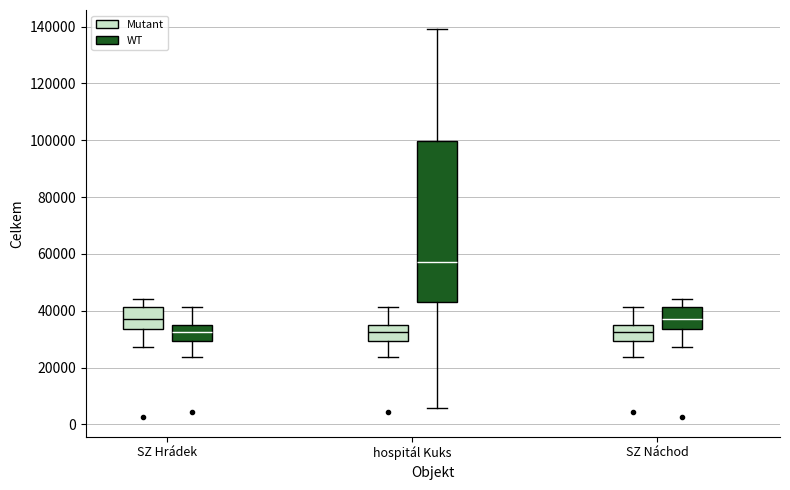

Reading left to right, read every box against the y-axis: the position of its median line, the range the box covers, and the ends of its whiskers. The values are not printed on the chart, so give them approximately, as read against the axis.

SZ Hrádek (Mutant): median 38000, box 34000 to 42000, whiskers 28000 to 44000
SZ Hrádek (WT): median 32000, box 30000 to 34000, whiskers 24000 to 42000
hospitál Kuks (Mutant): median 32000, box 30000 to 34000, whiskers 24000 to 42000
hospitál Kuks (WT): median 58000, box 44000 to 100000, whiskers 6000 to 140000
SZ Náchod (Mutant): median 32000, box 30000 to 34000, whiskers 24000 to 42000
SZ Náchod (WT): median 38000, box 34000 to 42000, whiskers 28000 to 44000